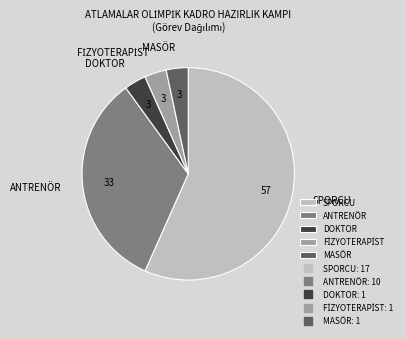

Does MASÖR represent more than half of the total?

No